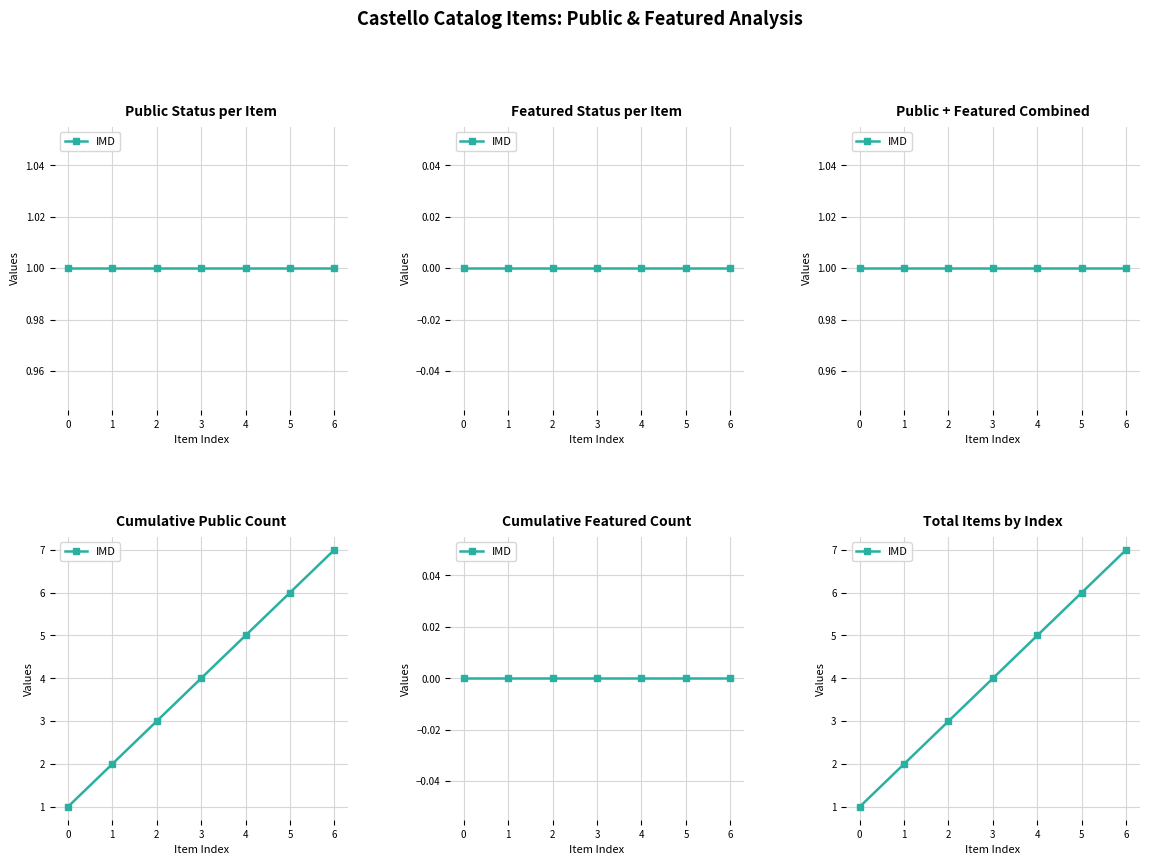

How many values exceed 4?

3